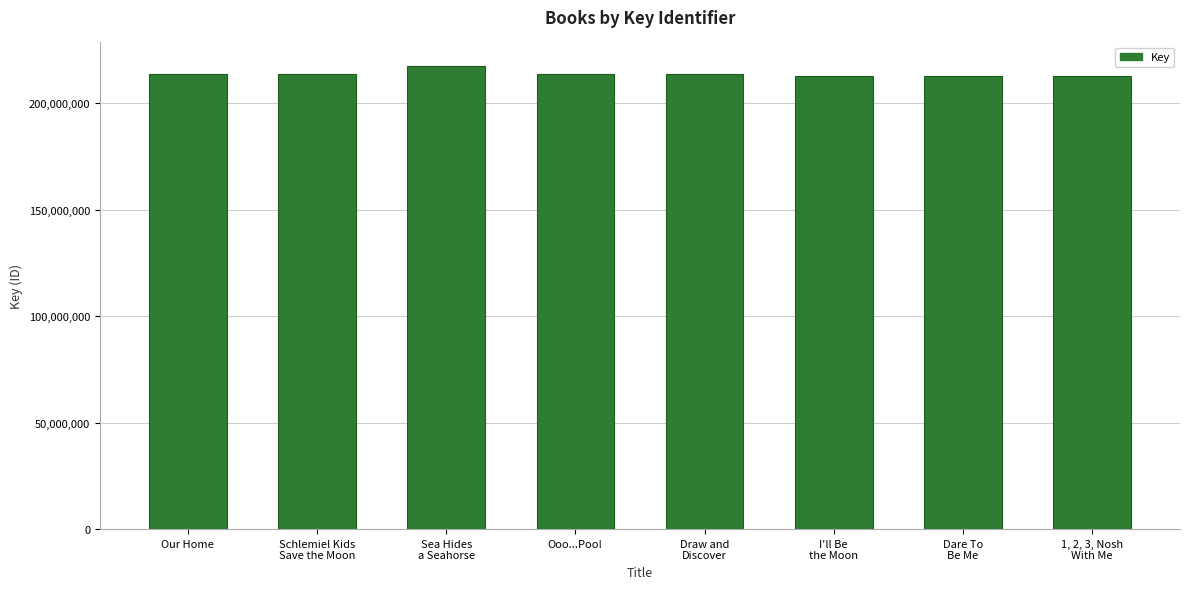

What value does the data have at 1, 2, 3, Nosh
With Me?

212793158